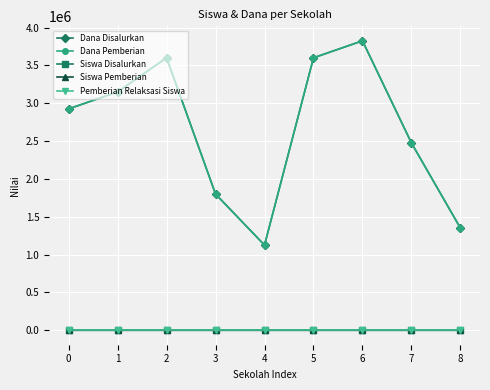

Is this an area chart (filled region under the line)?

No